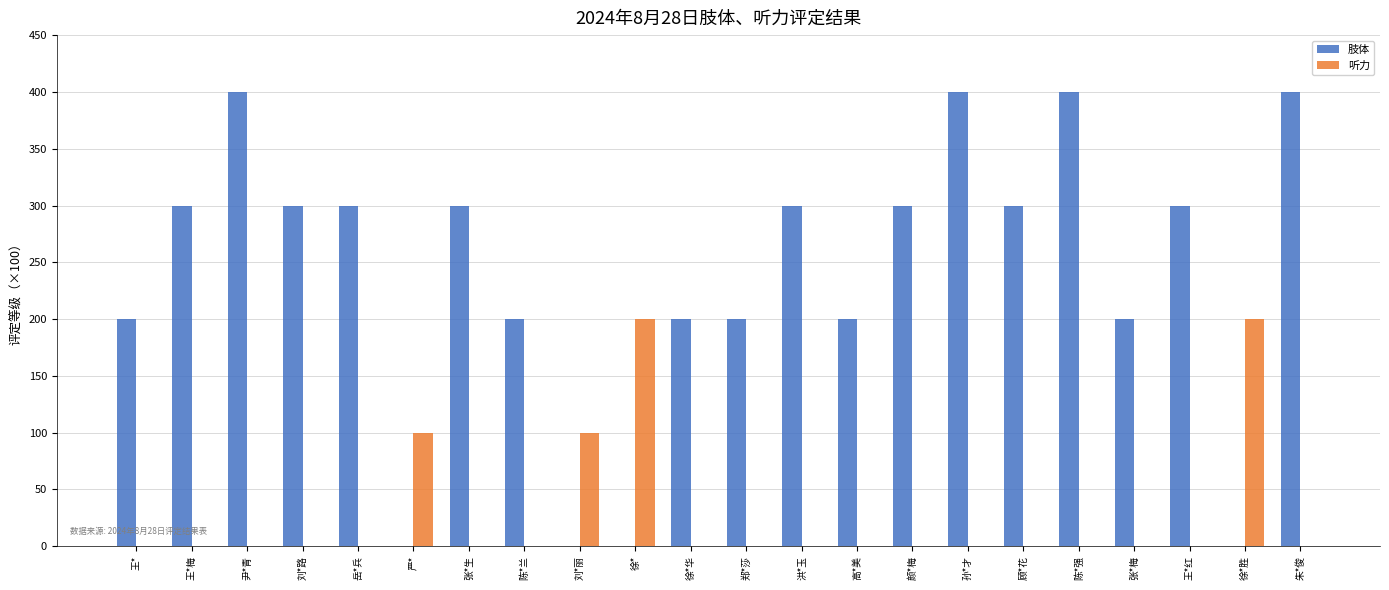

Reading right to left, transcribe all the data shown in this chart.

肢体: 400	0	300	200	400	300	400	300	200	300	200	200	0	0	200	300	0	300	300	400	300	200
听力: 0	200	0	0	0	0	0	0	0	0	0	0	200	100	0	0	100	0	0	0	0	0